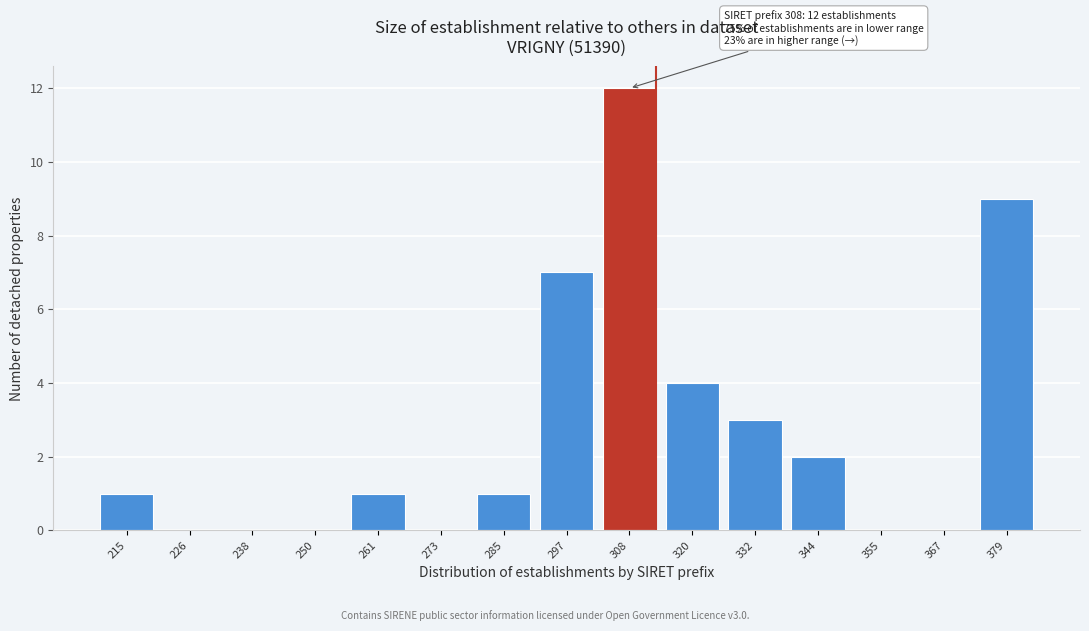

Reading left to right, extract all data points from this chart.

215=1	226=0	238=0	250=0	261=1	273=0	285=1	297=7	308=12	320=4	332=3	344=2	355=0	367=0	379=9